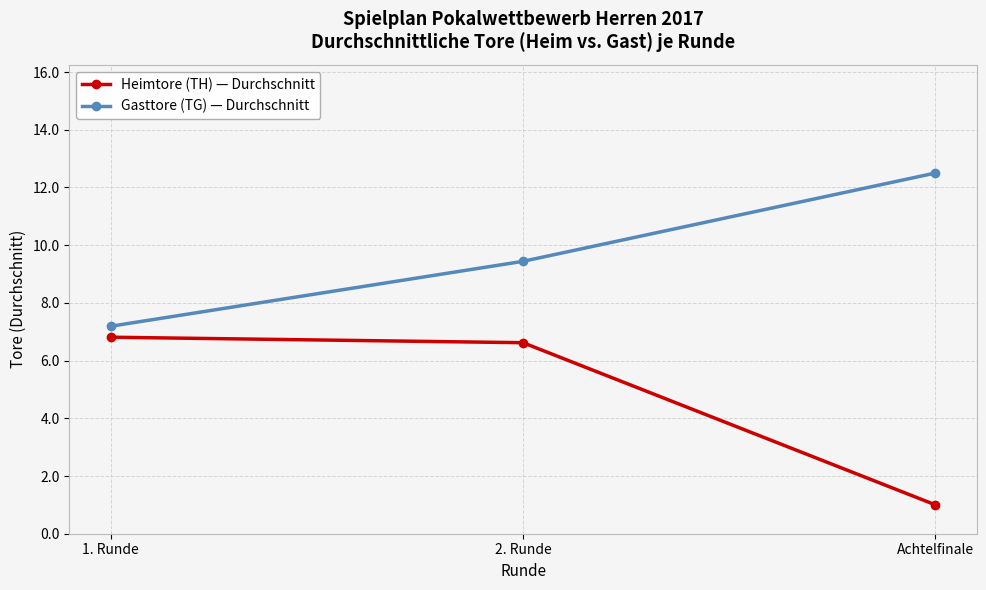

Reading left to right, what are all the values shown in this chart?

Heimtore (TH) — Durchschnitt: 6.8	6.6	1.0
Gasttore (TG) — Durchschnitt: 7.2	9.4	12.5